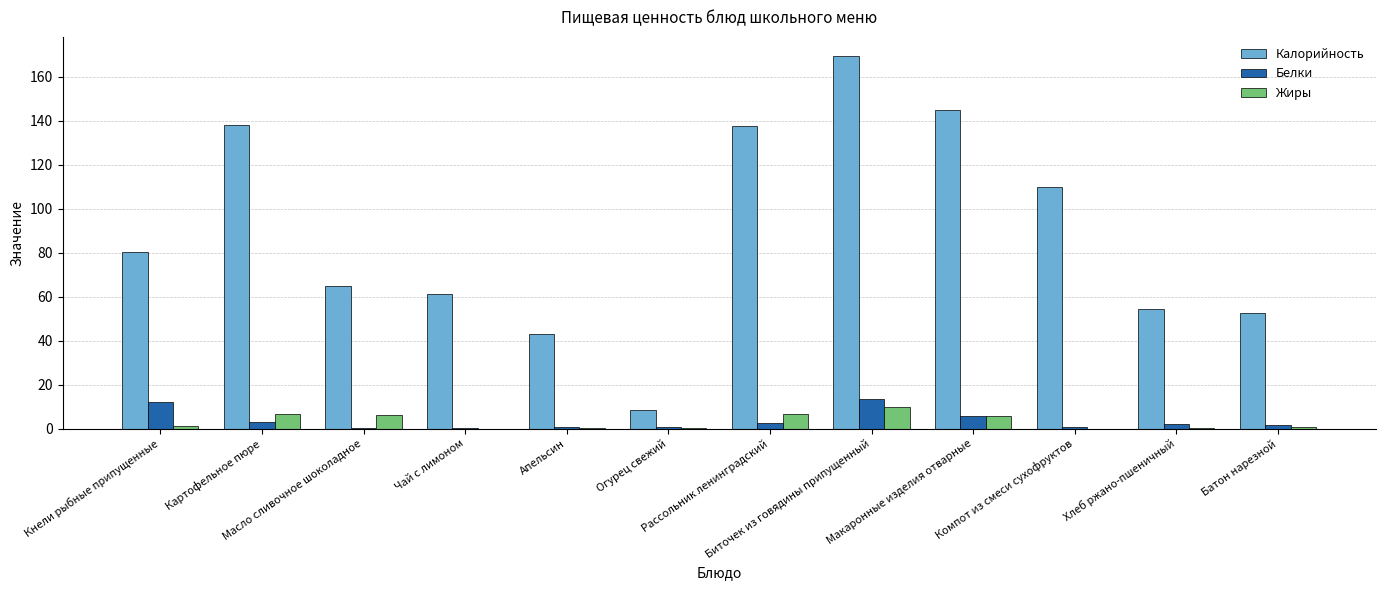

What is the sum of all Жиры values?

37.2